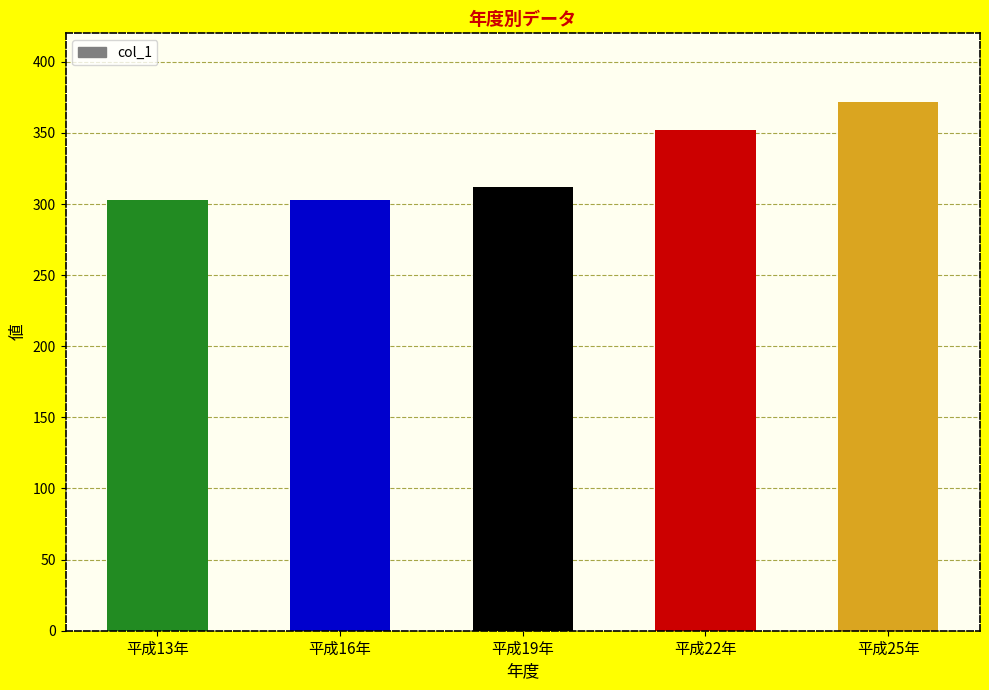

What is the smallest value displayed?

302.5